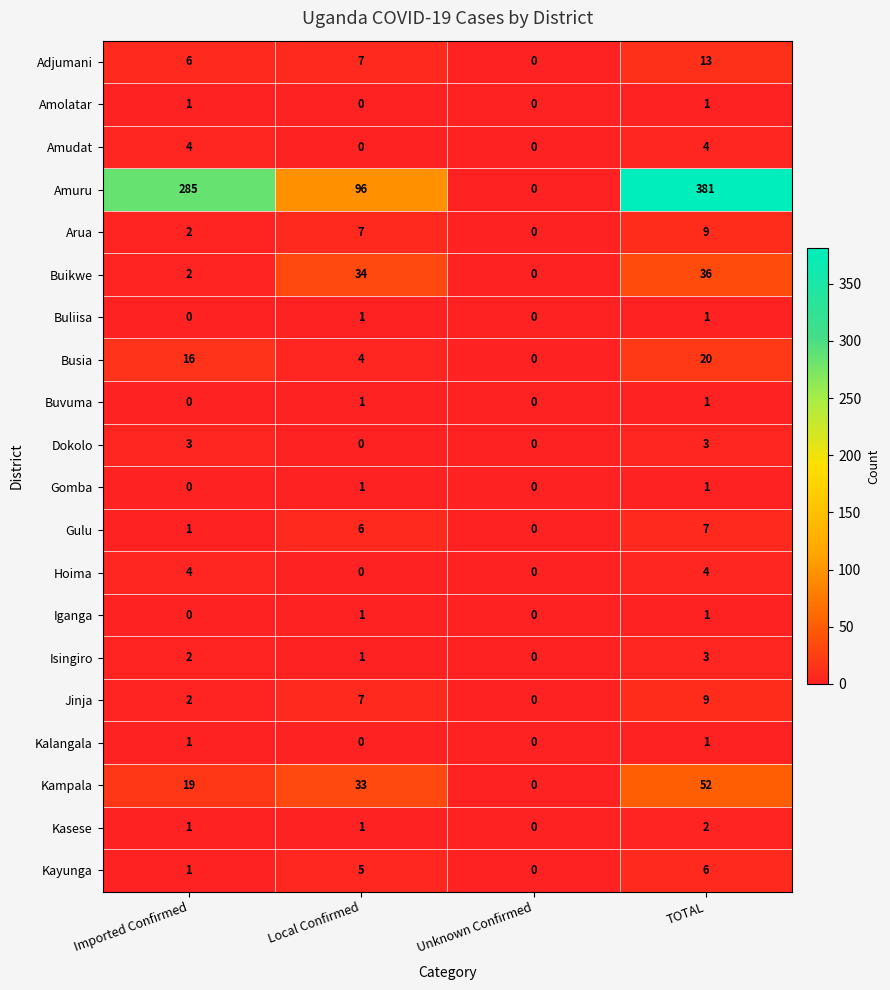

True or false: Isingiro has a value of 0 at Local Confirmed.

False